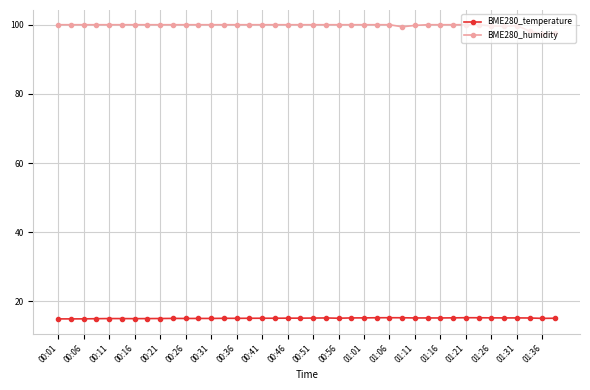

Which series has the widest spread of values?

BME280_humidity